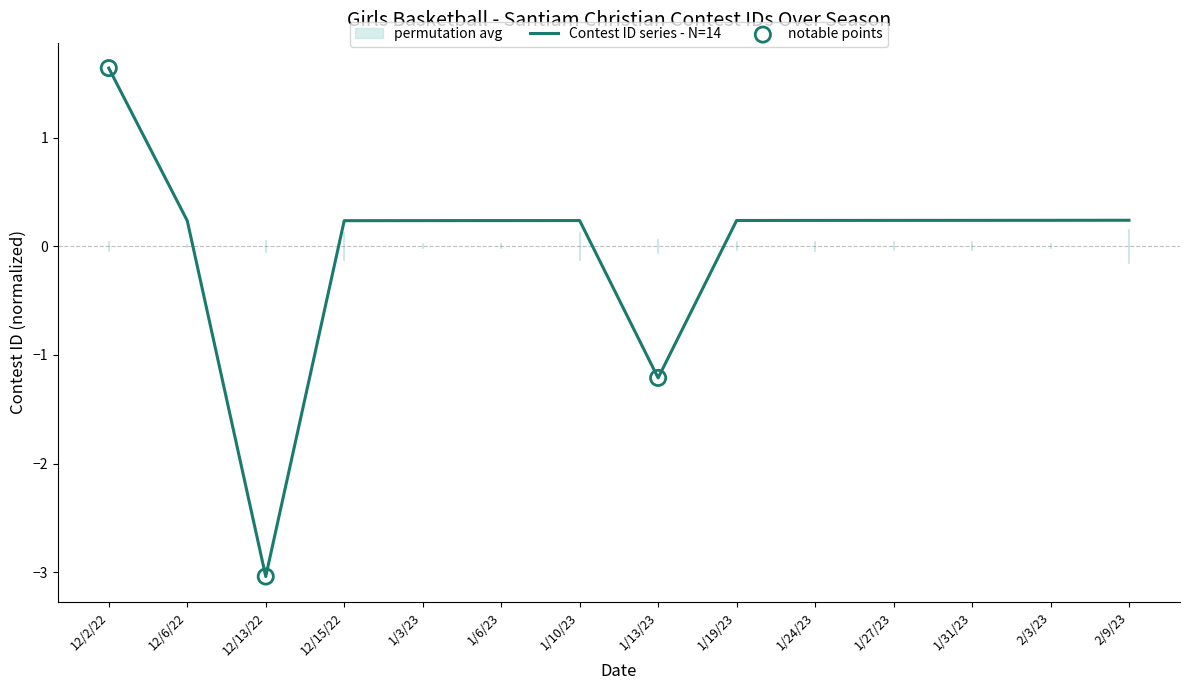

Which has a higher value, 12/15/22 or 1/24/23?

1/24/23